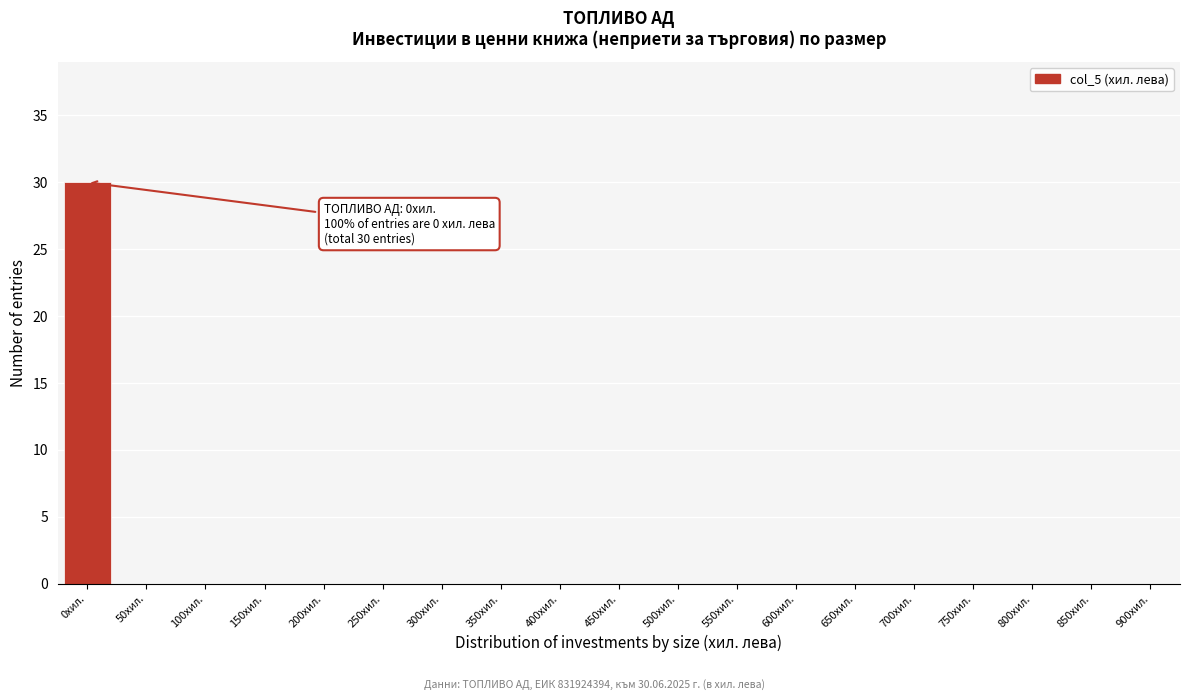

Reading left to right, list all the values displayed in this chart.

0хил.=30	50хил.=0	100хил.=0	150хил.=0	200хил.=0	250хил.=0	300хил.=0	350хил.=0	400хил.=0	450хил.=0	500хил.=0	550хил.=0	600хил.=0	650хил.=0	700хил.=0	750хил.=0	800хил.=0	850хил.=0	900хил.=0